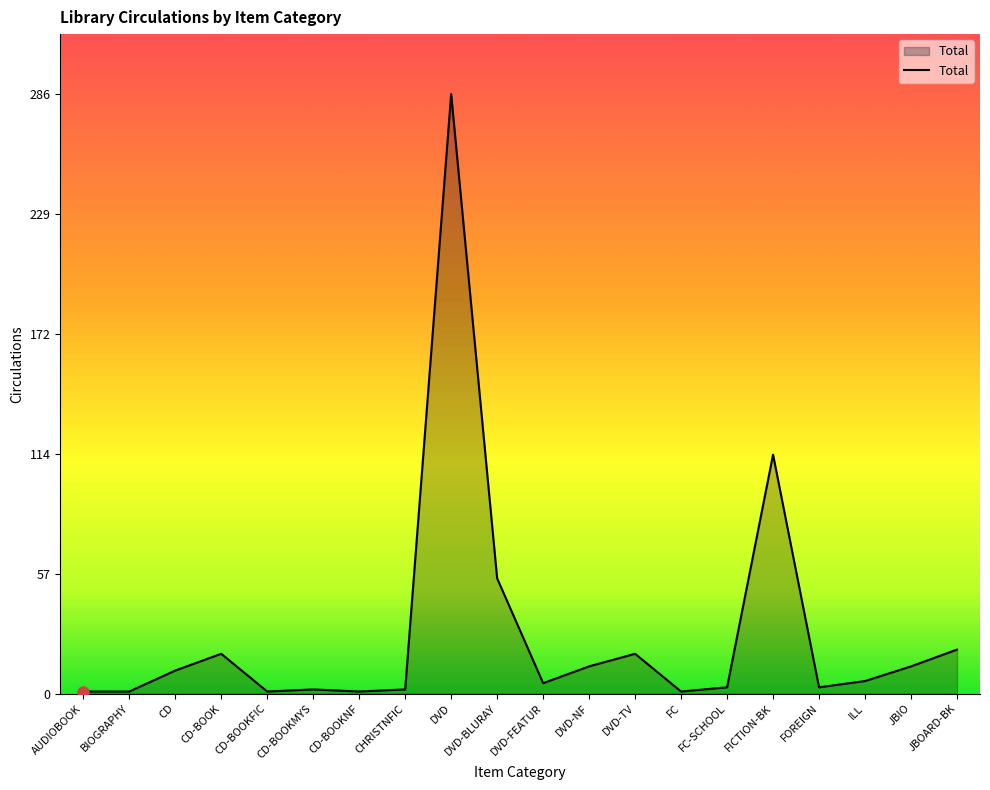

Does the chart have visible grid lines?

No